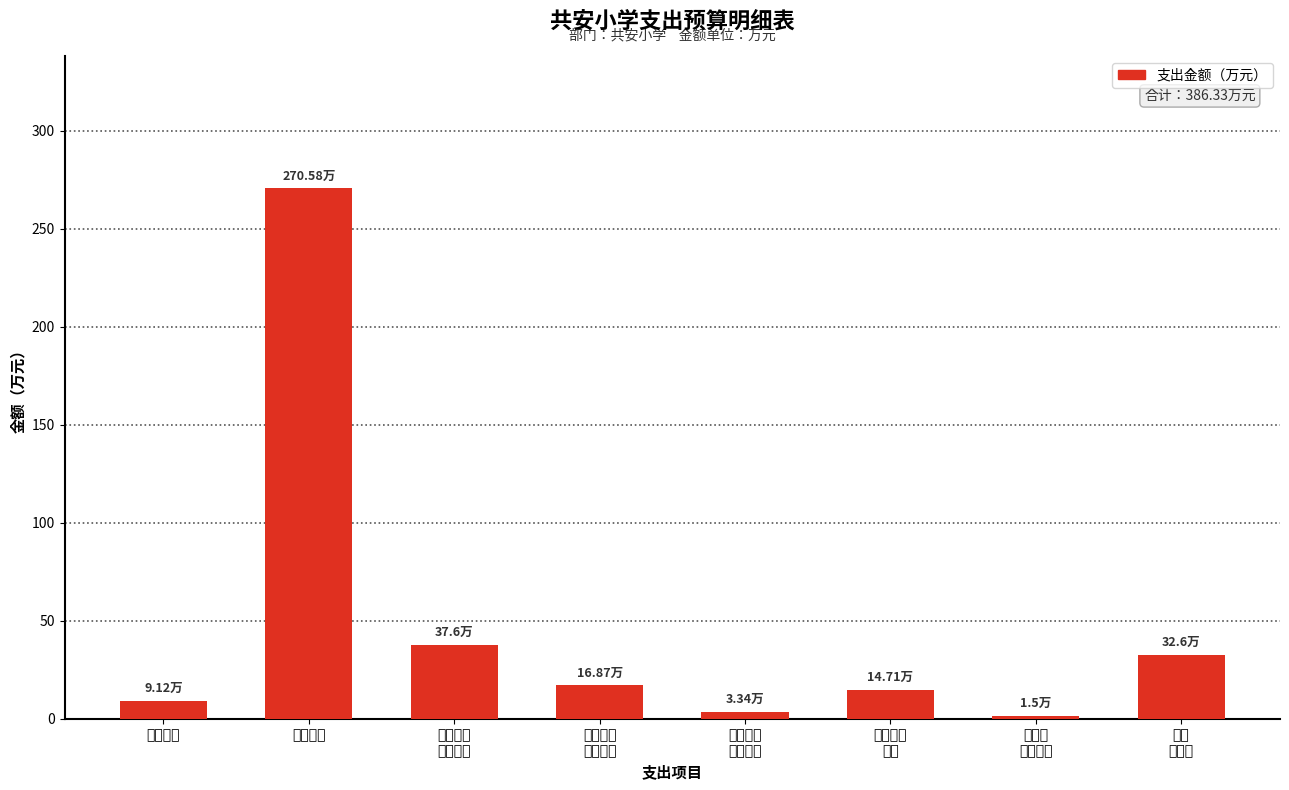

What is the smallest value displayed?

1.5